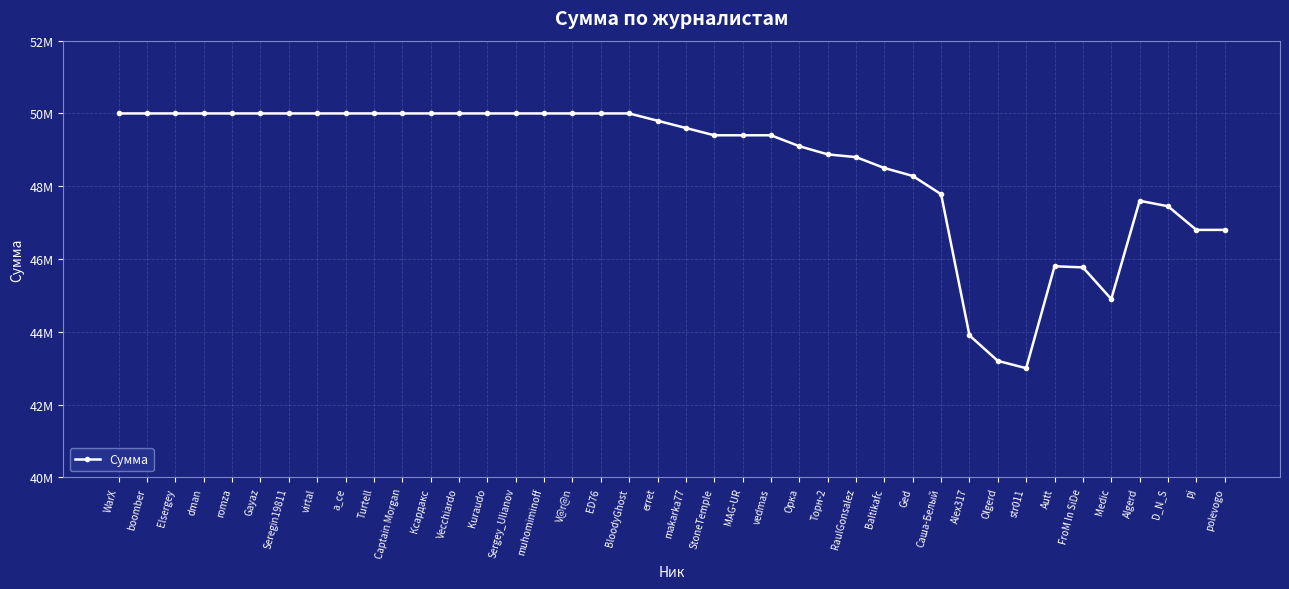

How many interior local peaks (higher than both neighbors) does the data have?

2